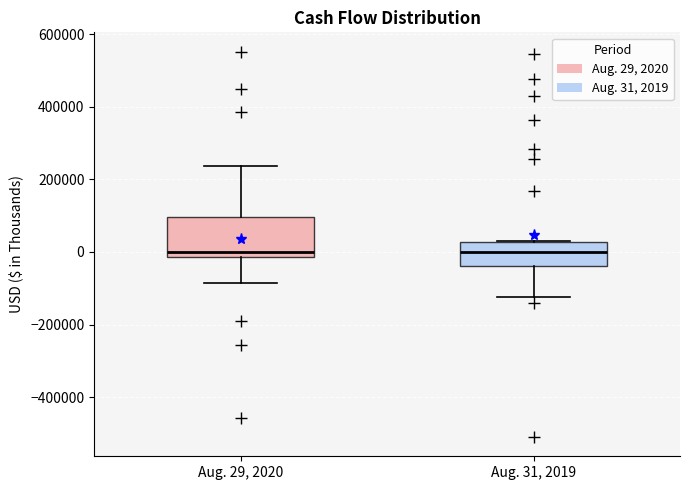

Which box is the tallest, from its lower edge to its upper edge?

Aug. 29, 2020